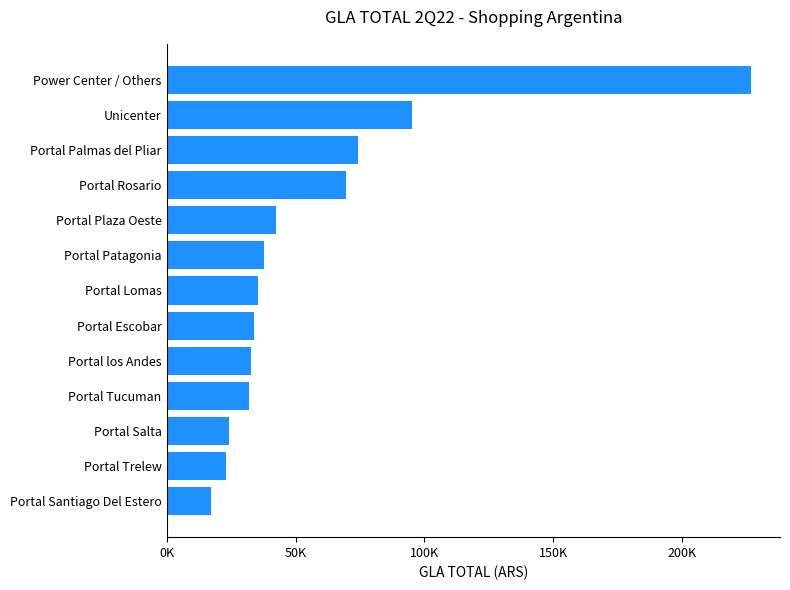

Are the bars horizontal?

Yes